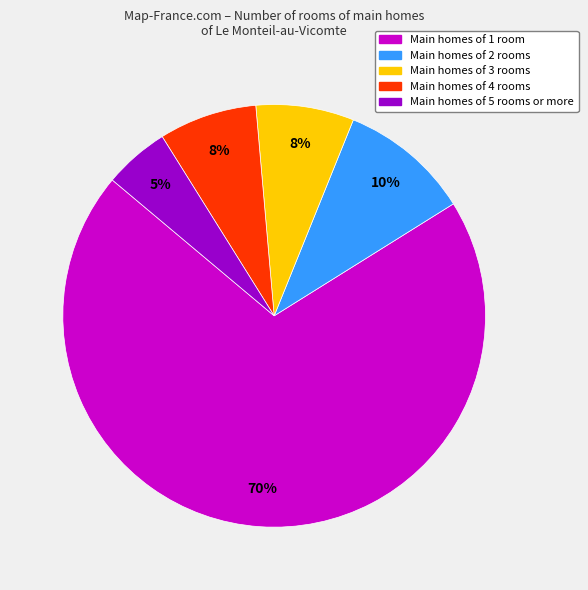

How many segments does this pie chart have?

5